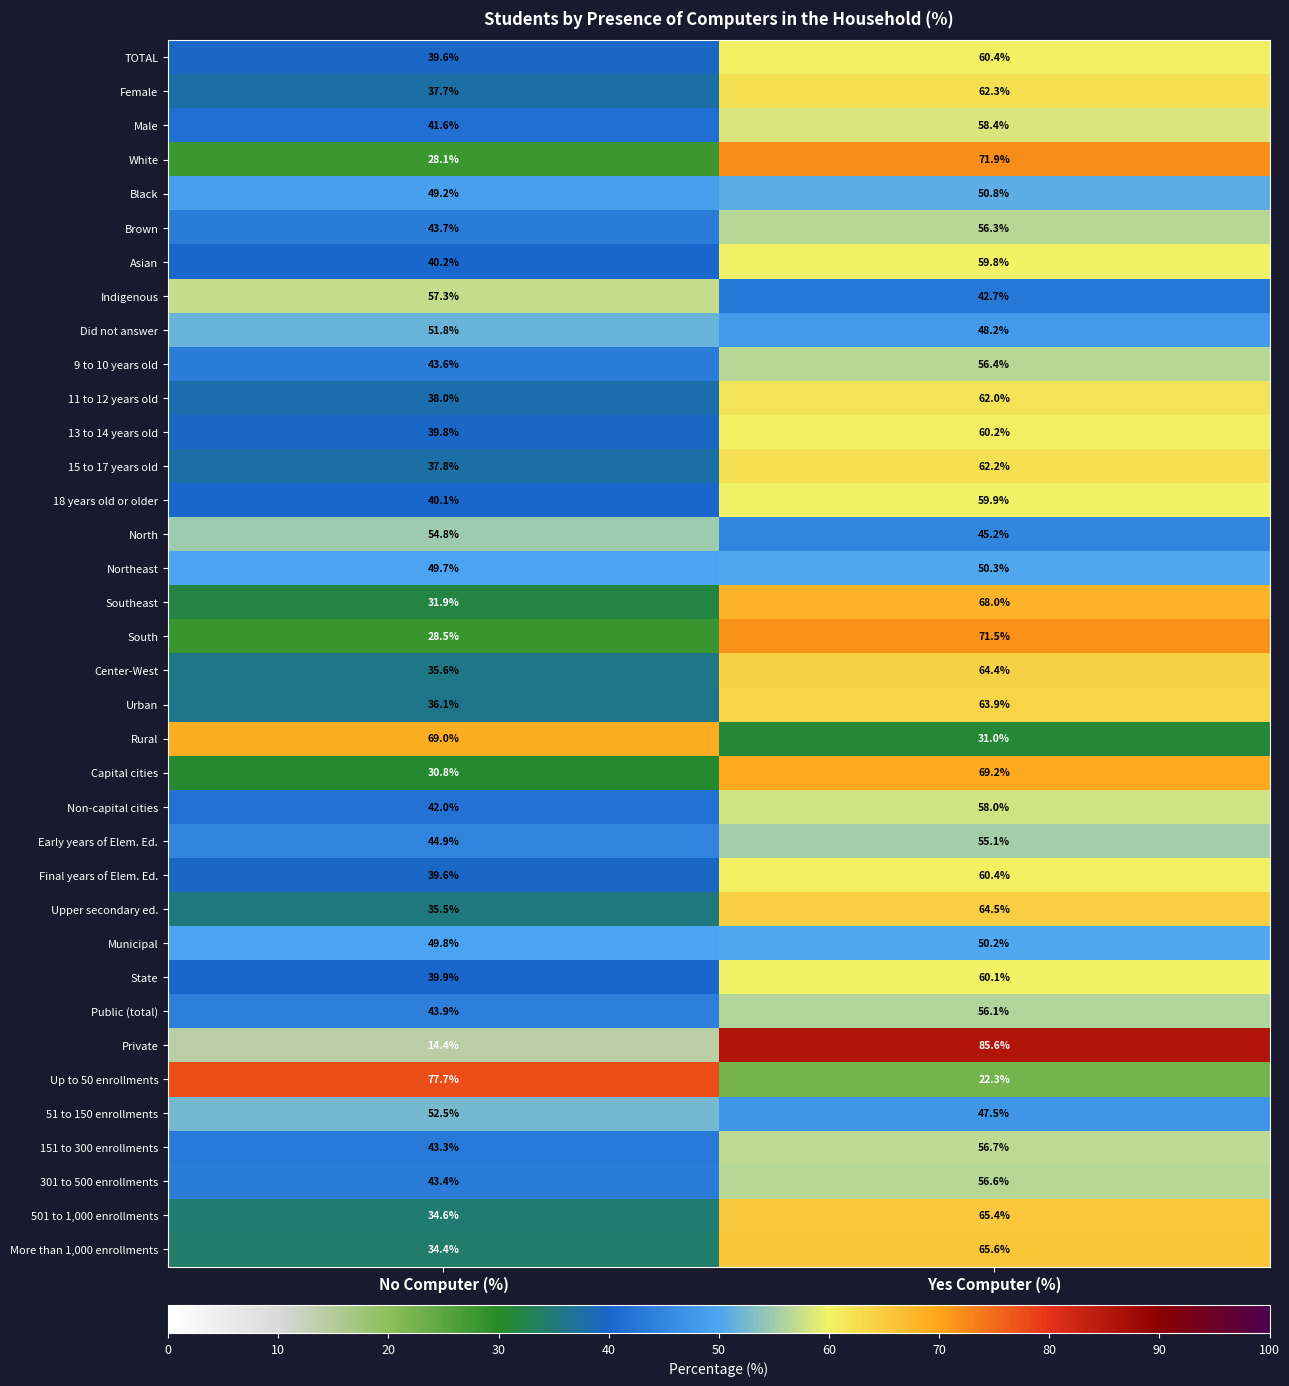

Which series has the widest spread of values?

Private